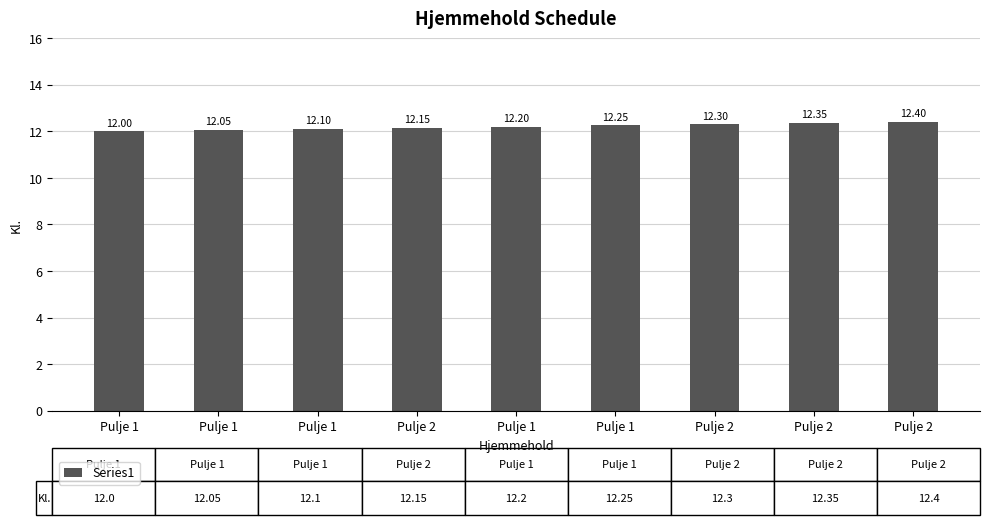

Rank the categories by value from lowest to highest.

Pulje 1, Pulje 1, Pulje 1, Pulje 2, Pulje 1, Pulje 1, Pulje 2, Pulje 2, Pulje 2